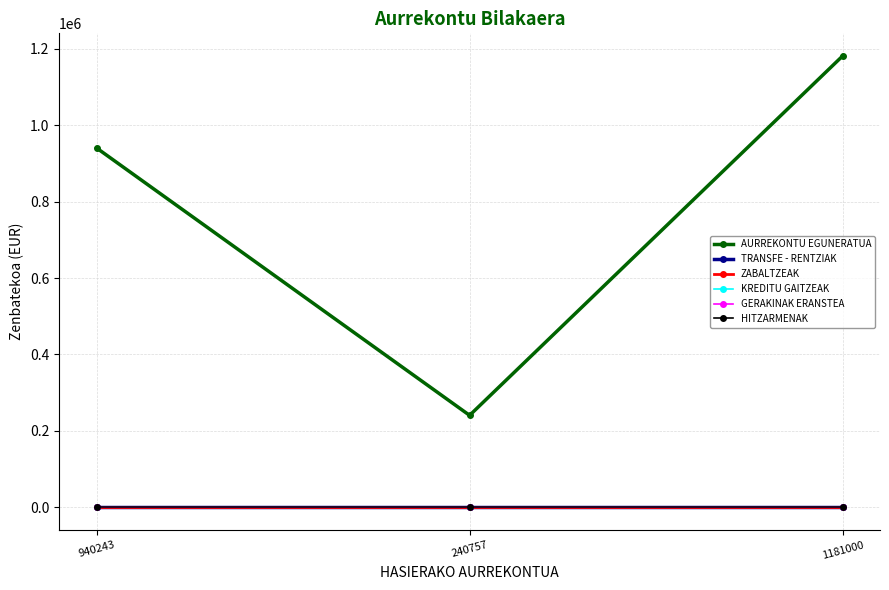

Is this an area chart (filled region under the line)?

No